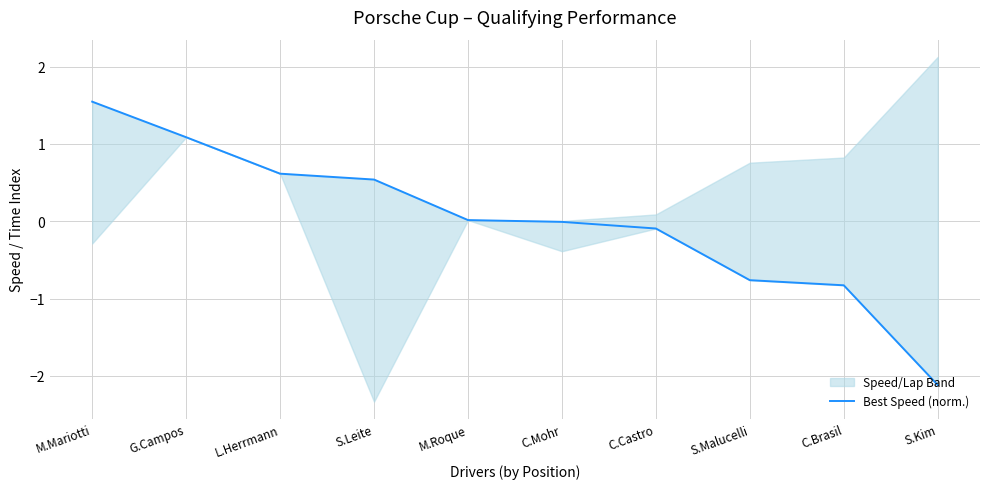

How many lines are shown in the chart?

1